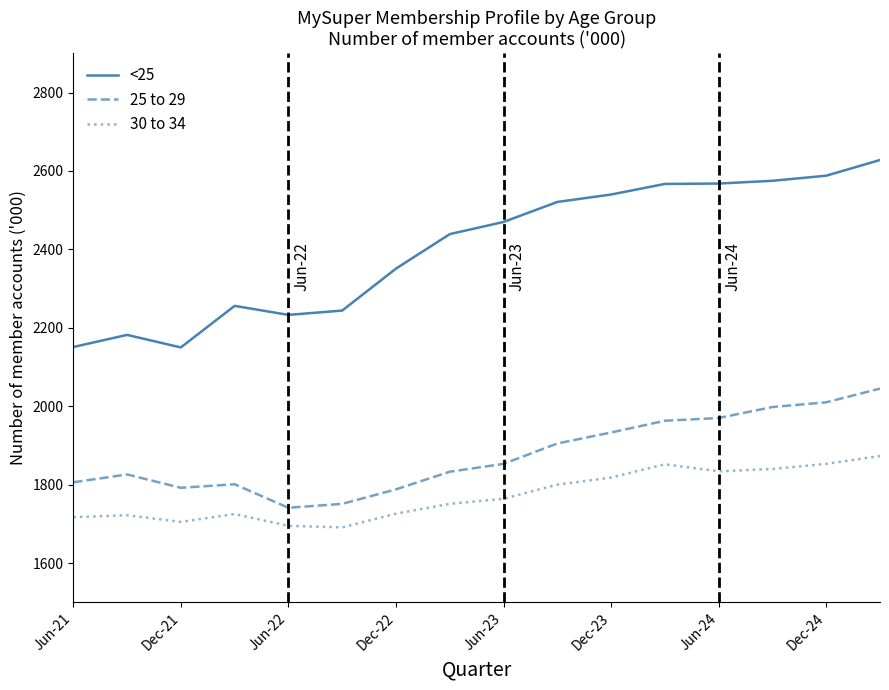

True or false: <25 and 30 to 34 intersect in this chart.

False